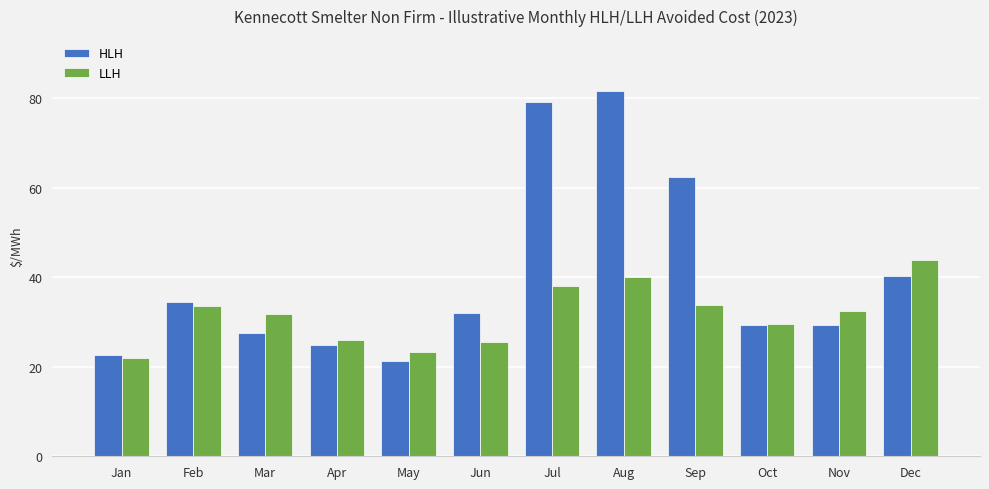

Is it true that LLH equals 29.6 at Oct?

True